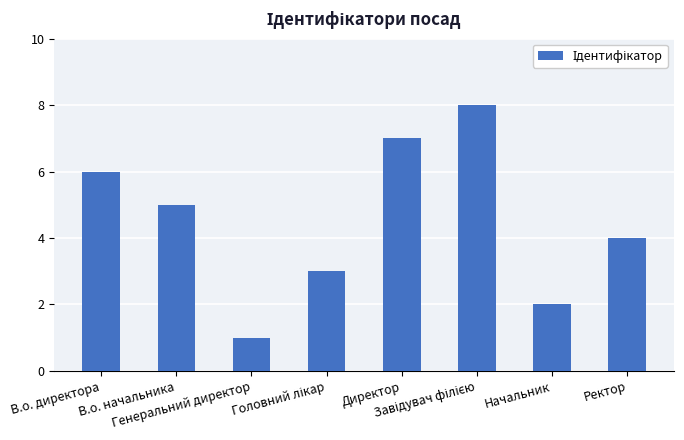

Which has a higher value, Директор or Ректор?

Директор